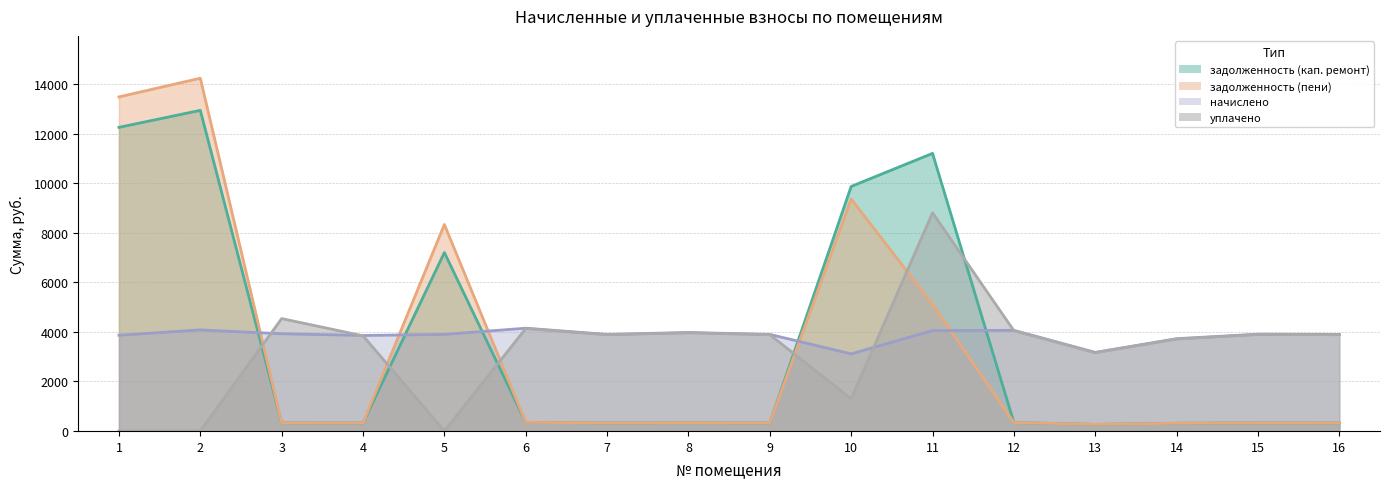

Reading left to right, transcribe all the data shown in this chart.

задолженность (кап. ремонт): 12253.3	12938.6	326.9	321.1	7199.9	345.6	324.7	331.2	324.7	9868.4	11202.9	338.4	264.2	310.3	325.4	324.7
задолженность (пени): 13482.1	14236.1	326.9	321.1	8332.4	345.6	324.7	331.2	324.7	9363.6	5110.7	338.4	264.2	310.3	325.4	324.7
начислено: 3862.1	4078.1	3922.6	3853.4	3896.6	4147.2	3896.6	3974.4	3896.6	3110.4	4052.2	4060.8	3170.9	3723.8	3905.3	3896.6
уплачено: 0.0	0.0	4535.5	3840.1	0.0	4132.8	3883.1	3960.6	3883.1	1300.0	8804.8	4046.7	3159.9	3710.9	3891.7	3883.1